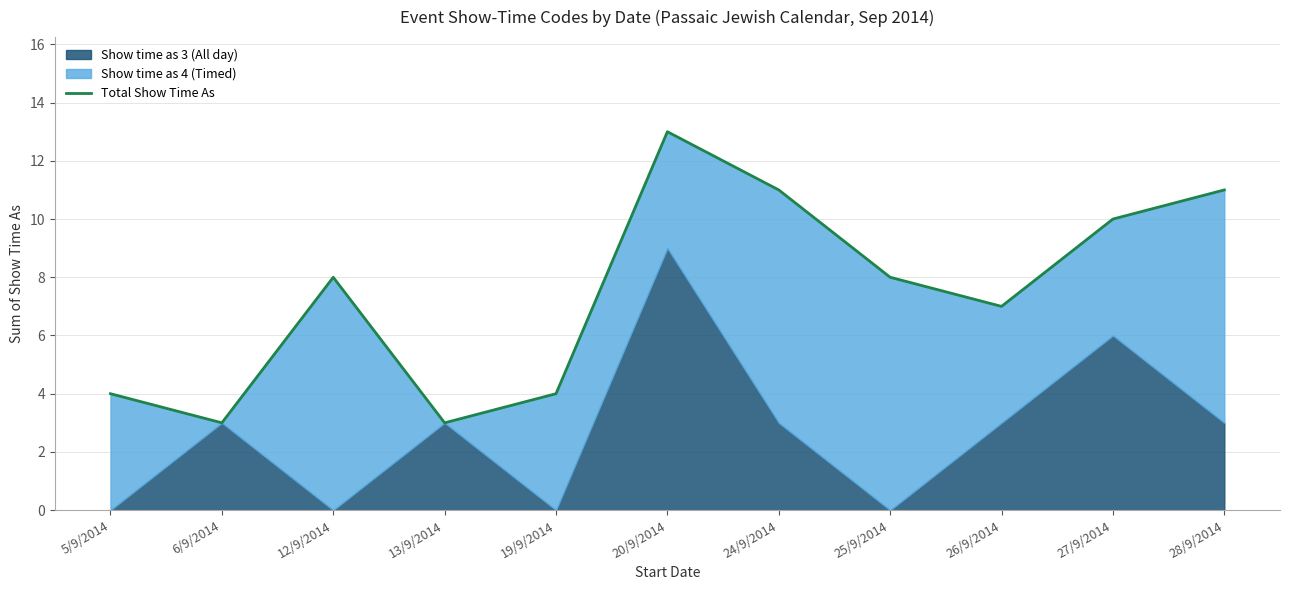

Between 6/9/2014 and 25/9/2014, which is larger?

25/9/2014